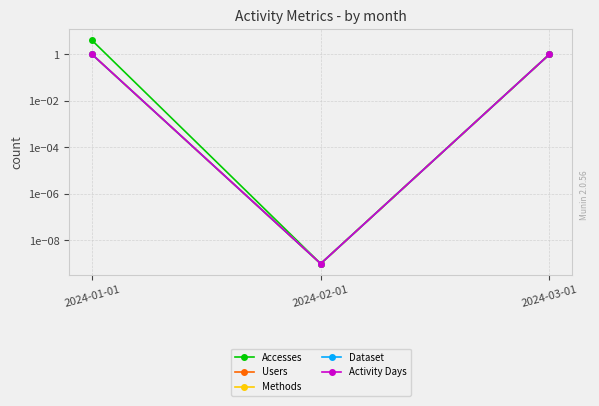

What is the sum of the Methods values at 2024-02-01 and 2024-01-01?

1.0